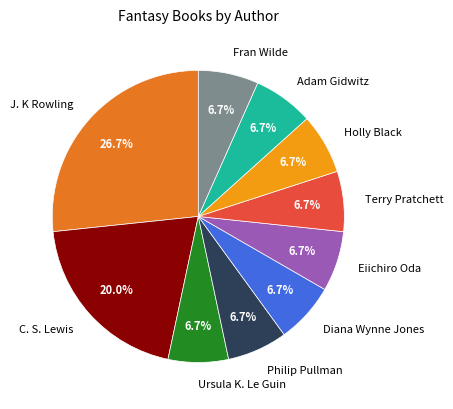

Combined, do Diana Wynne Jones and Holly Black account for over 50%?

No